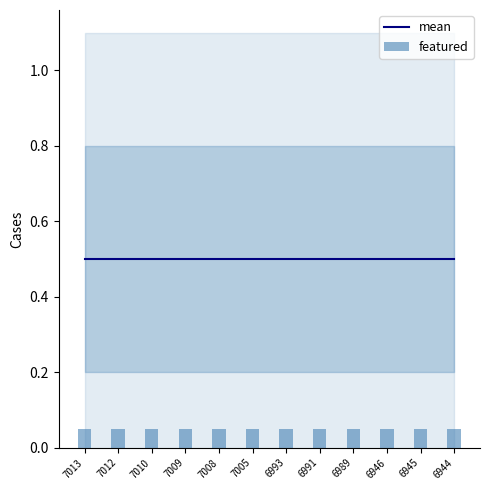

Reading left to right, list all the values displayed in this chart.

mean: 7013=0.5	7012=0.5	7010=0.5	7009=0.5	7008=0.5	7005=0.5	6993=0.5	6991=0.5	6989=0.5	6946=0.5	6945=0.5	6944=0.5
featured: 7013=0.1	7012=0.1	7010=0.1	7009=0.1	7008=0.1	7005=0.1	6993=0.1	6991=0.1	6989=0.1	6946=0.1	6945=0.1	6944=0.1